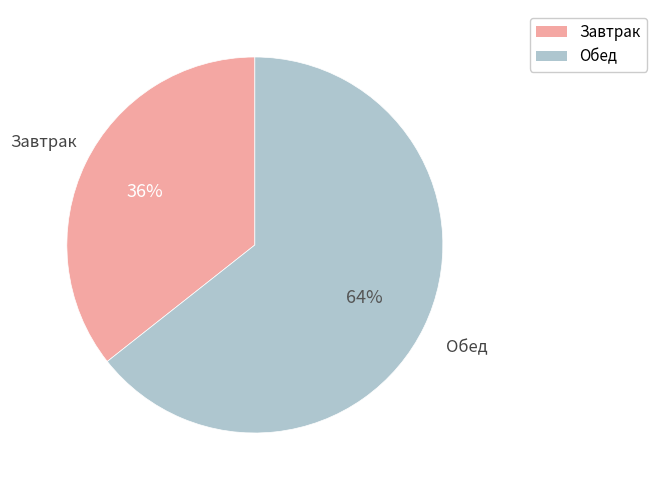

To the nearest percent, what is the combined percentage of Завтрак and Обед?

100%